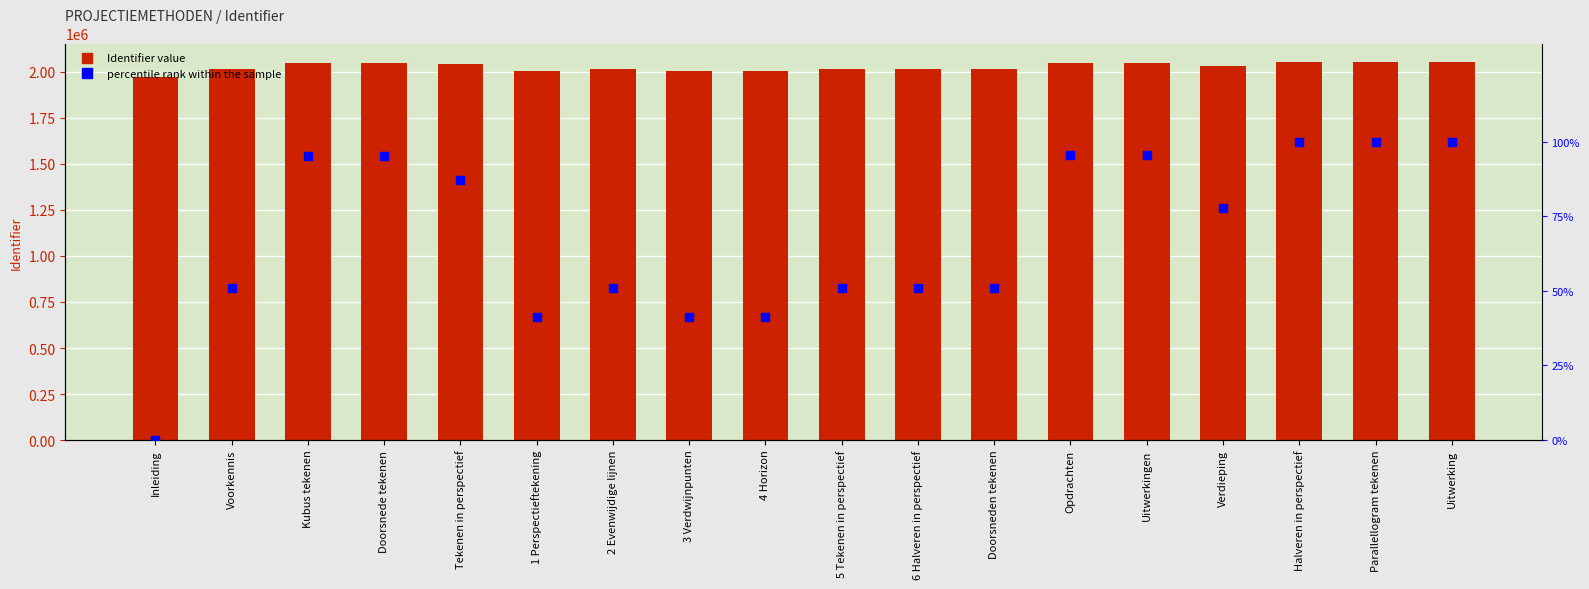

What are all the series names shown in the legend?

Identifier, percentile rank within the sample